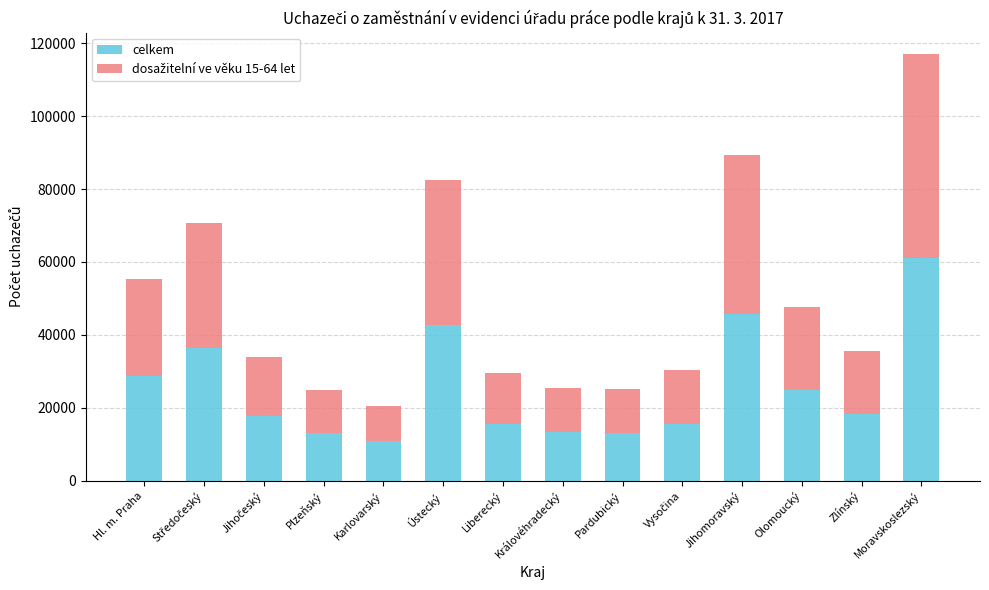

What is the difference between the maximum and minimum values in the celkem series?

50174